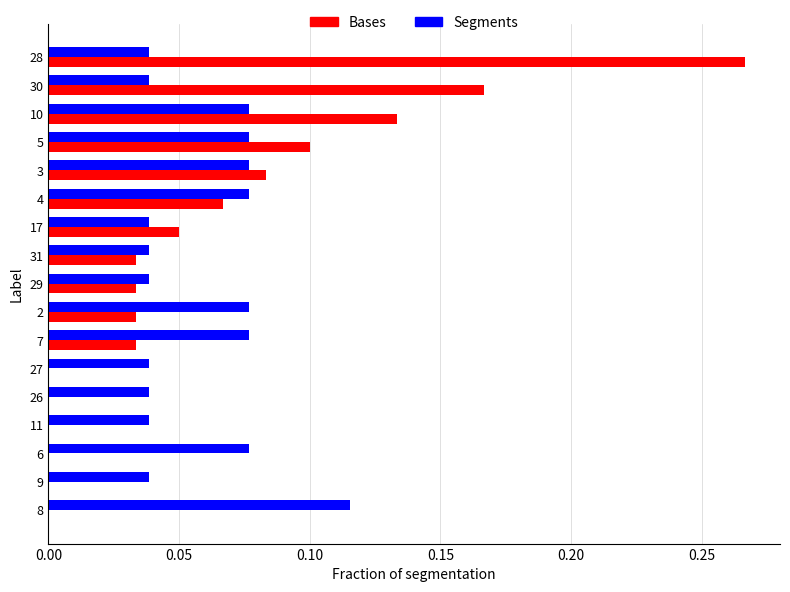

At which category is the sum across all series the highest?

28